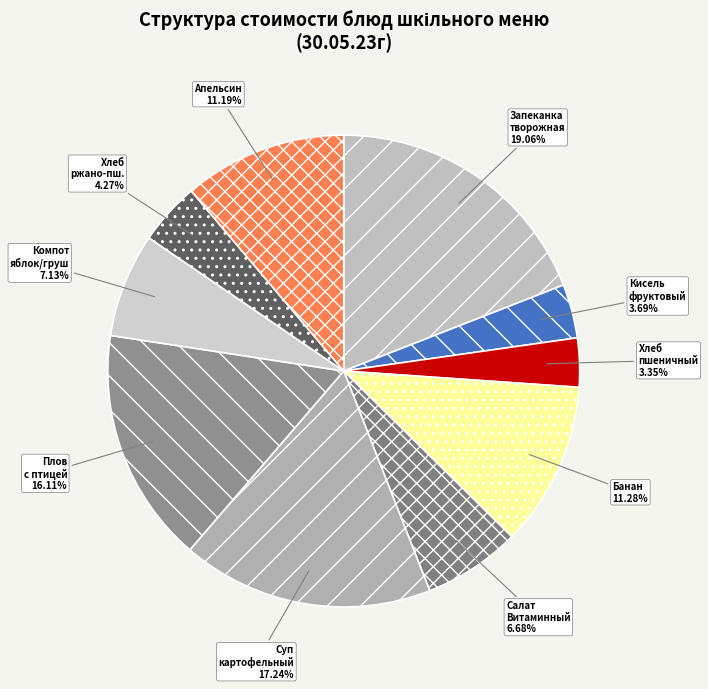

Approximately how many times larger is the value at Суп картофельный compared to Плов с птицей?

1.1